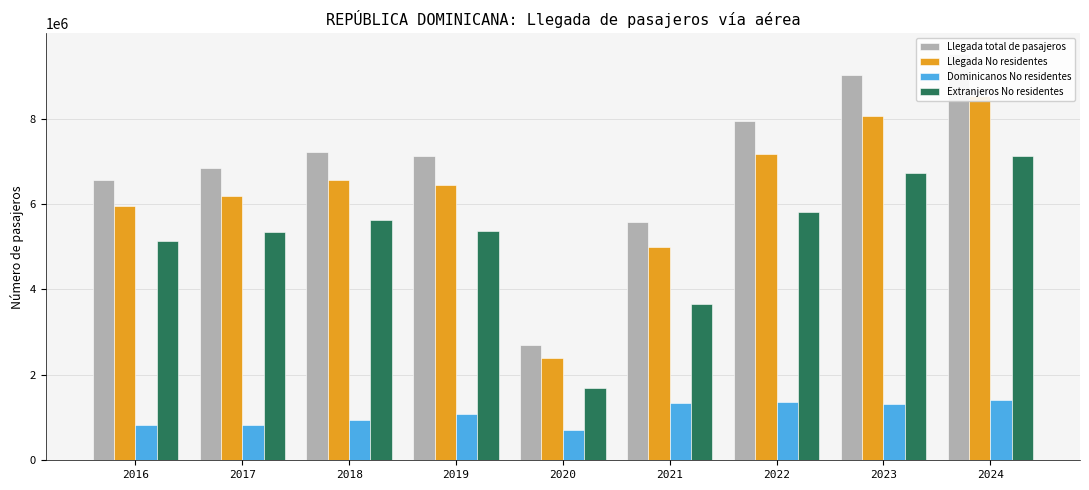

At which category is the sum across all series the highest?

2024